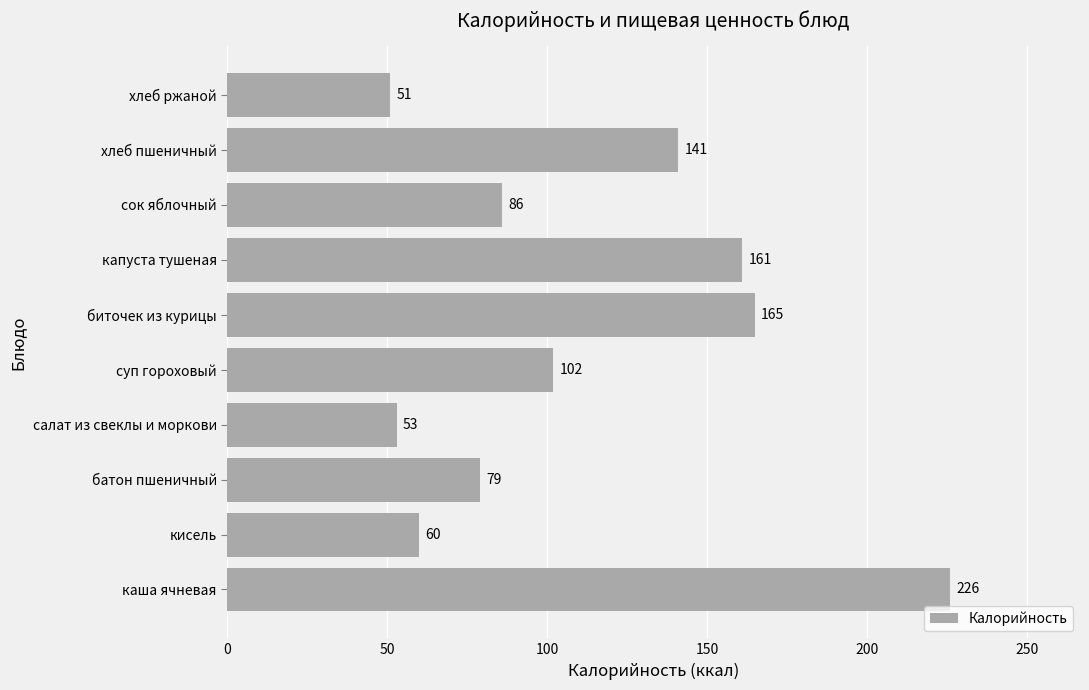

The value at хлеб ржаной is 91. True or false?

False